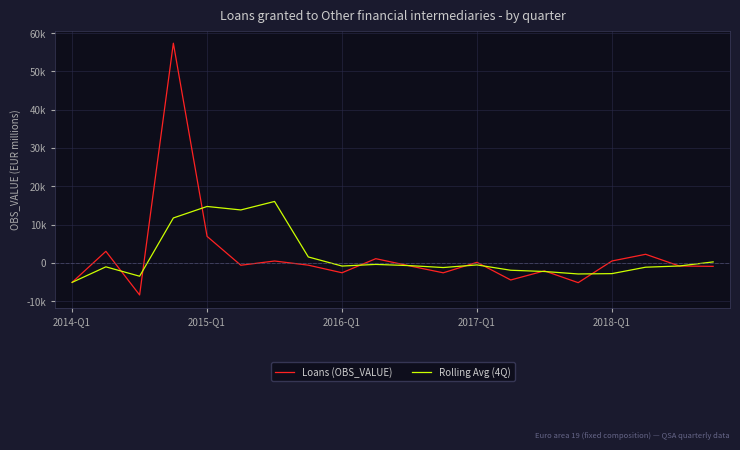

Is this an area chart (filled region under the line)?

No